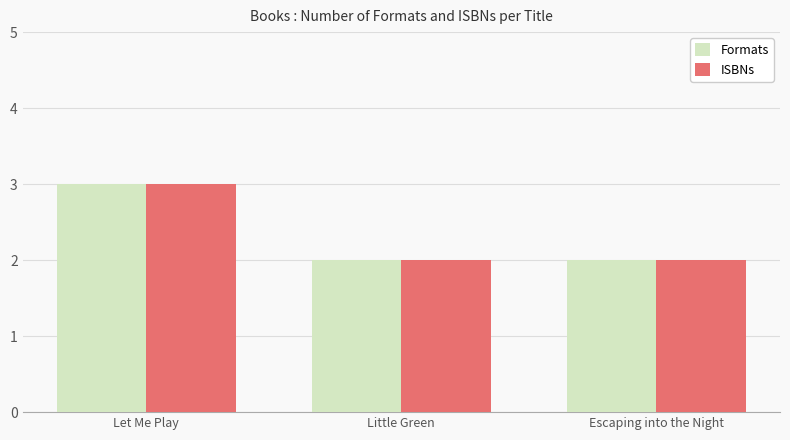

At which category is the sum across all series the highest?

Let Me Play